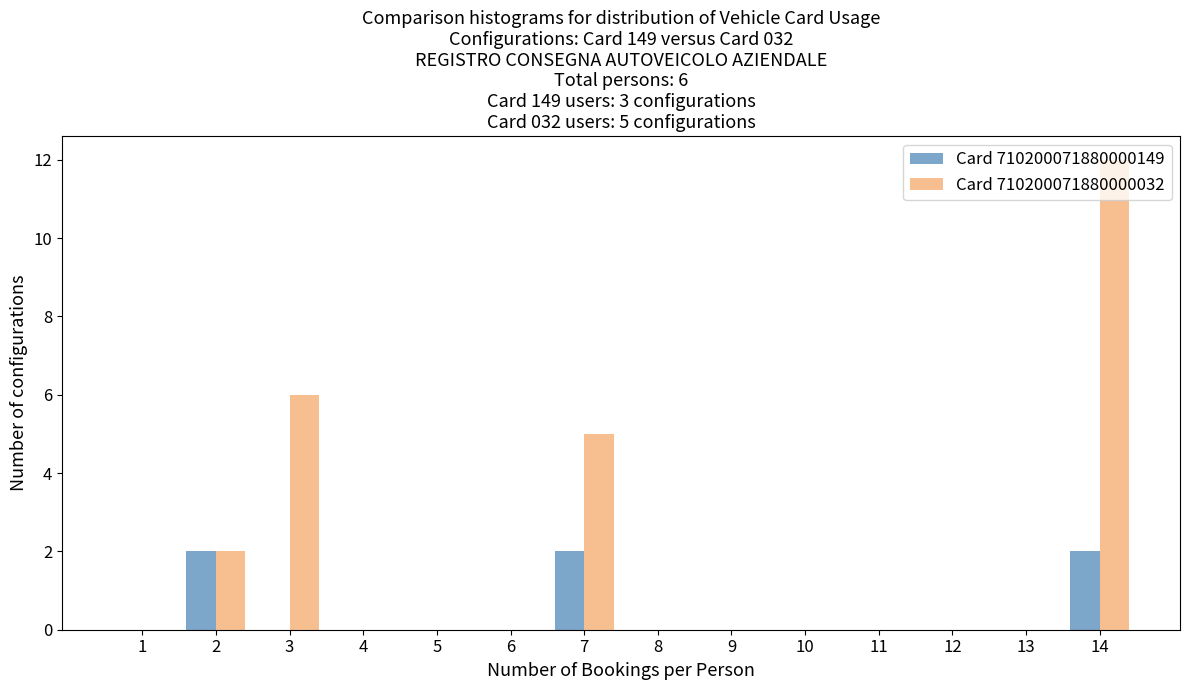

What is the sum of the Card 710200071880000032 values at 11 and 7?

5